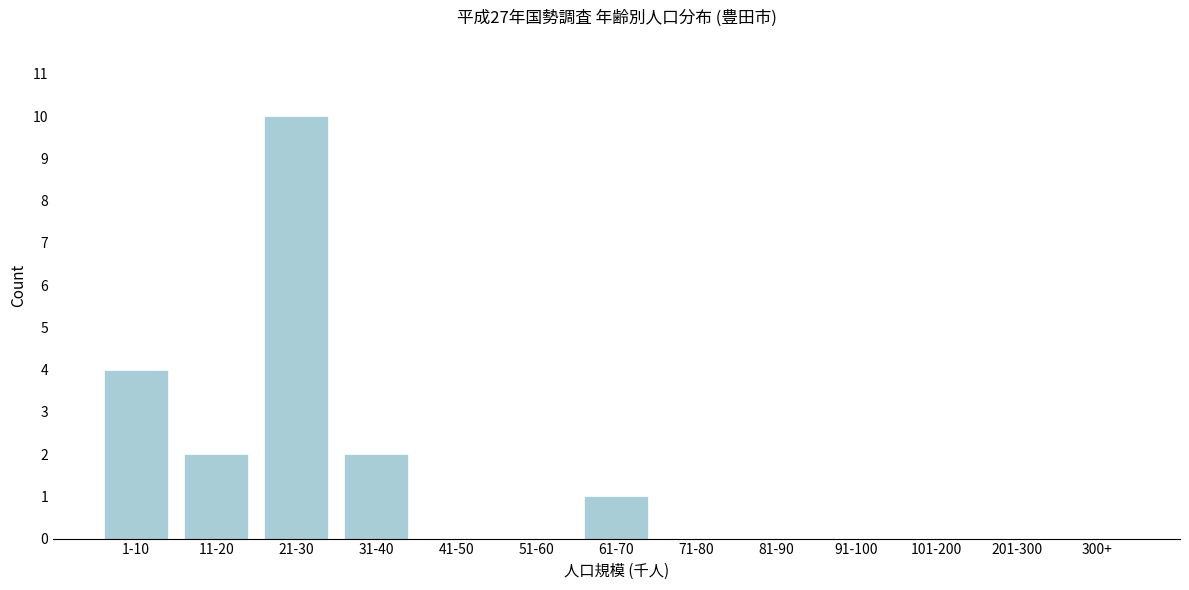

Reading left to right, list all the values displayed in this chart.

1-10=4	11-20=2	21-30=10	31-40=2	41-50=0	51-60=0	61-70=1	71-80=0	81-90=0	91-100=0	101-200=0	201-300=0	300+=0